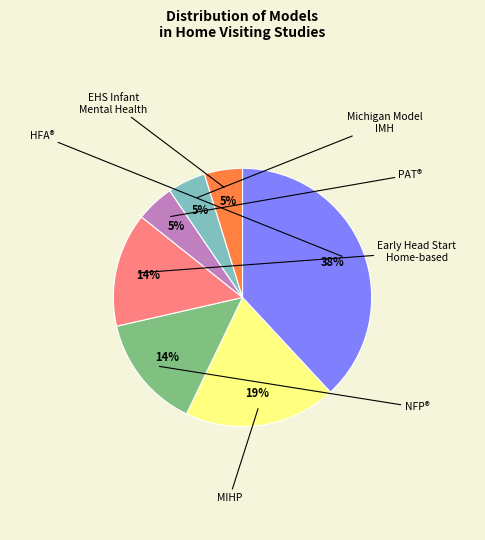

How many slices are in this pie chart?

7